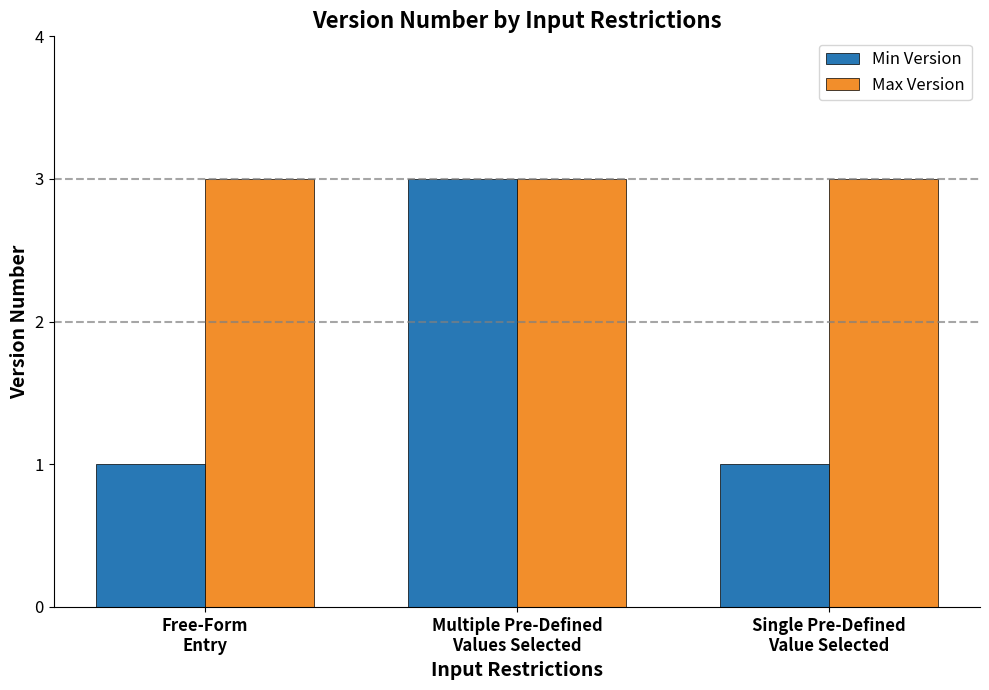

Which series has the widest spread of values?

Min Version